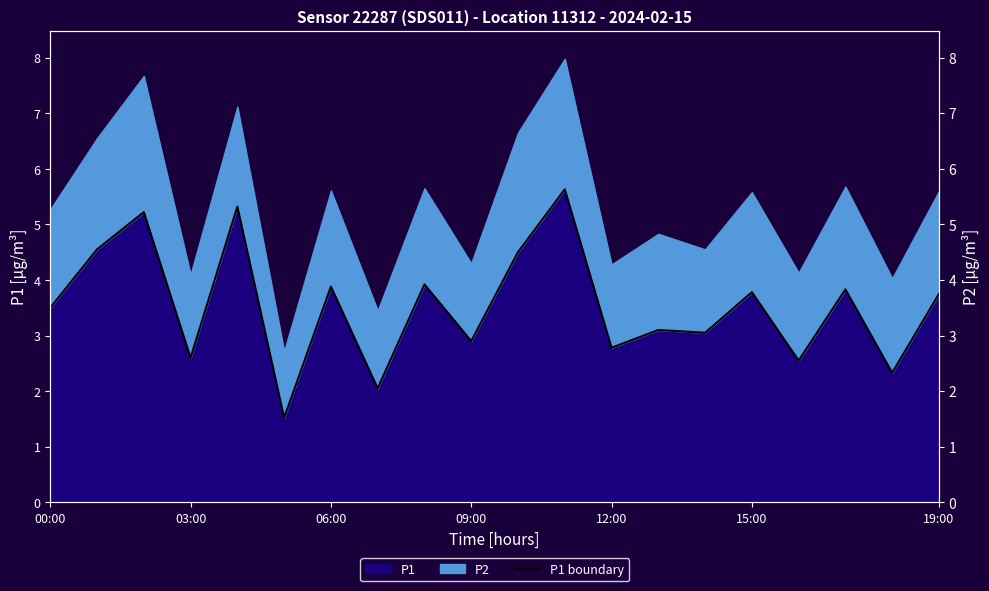

Approximately how many times larger is the value at 16 compared to 19?

0.7